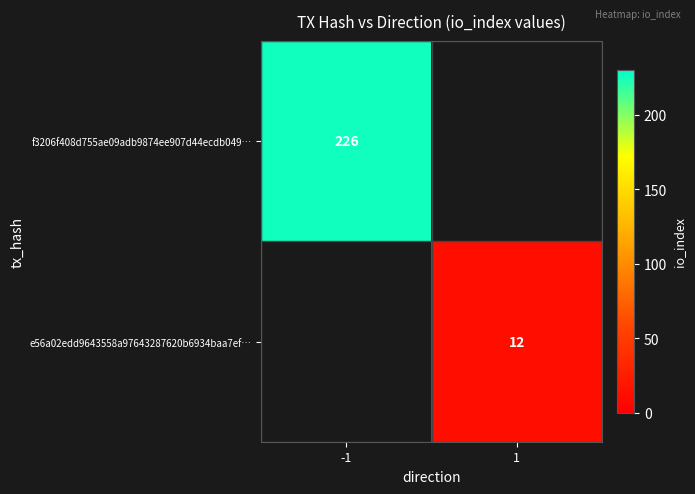

The value of e56a02edd9643558a97643287620b6934baa7ef… at 1 is 12. True or false?

True